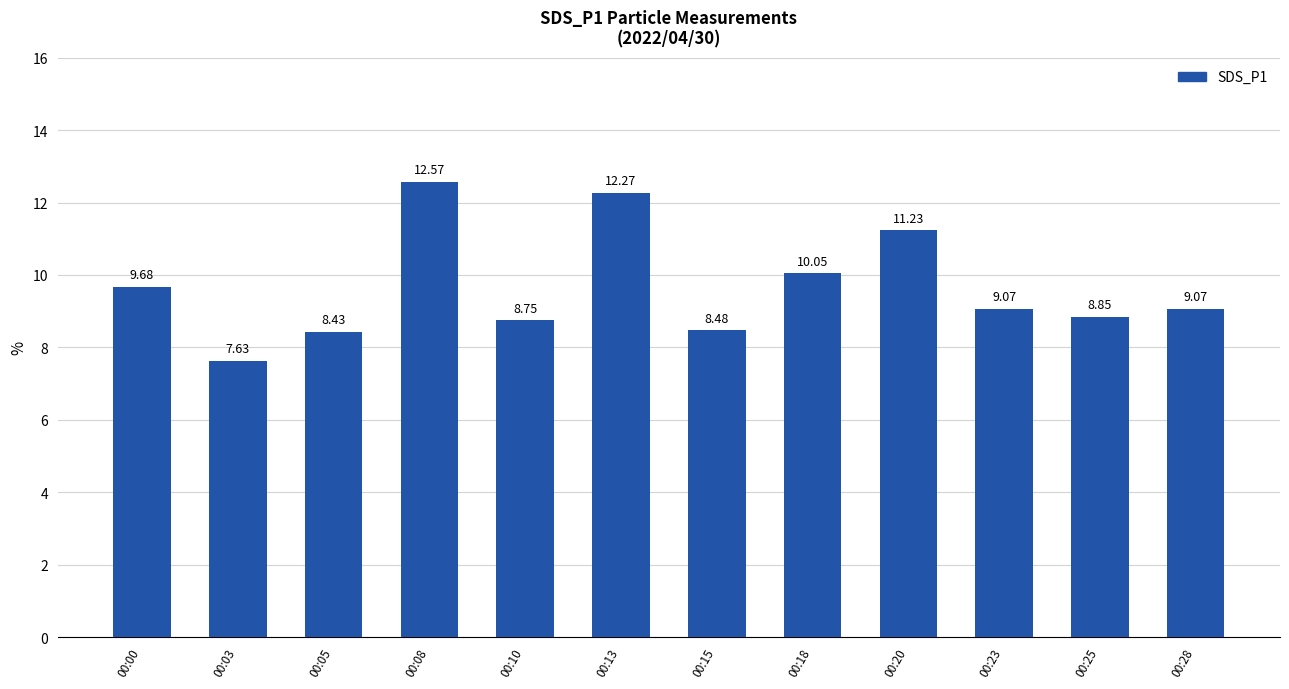

Which label corresponds to the smallest value in the chart?

00:03